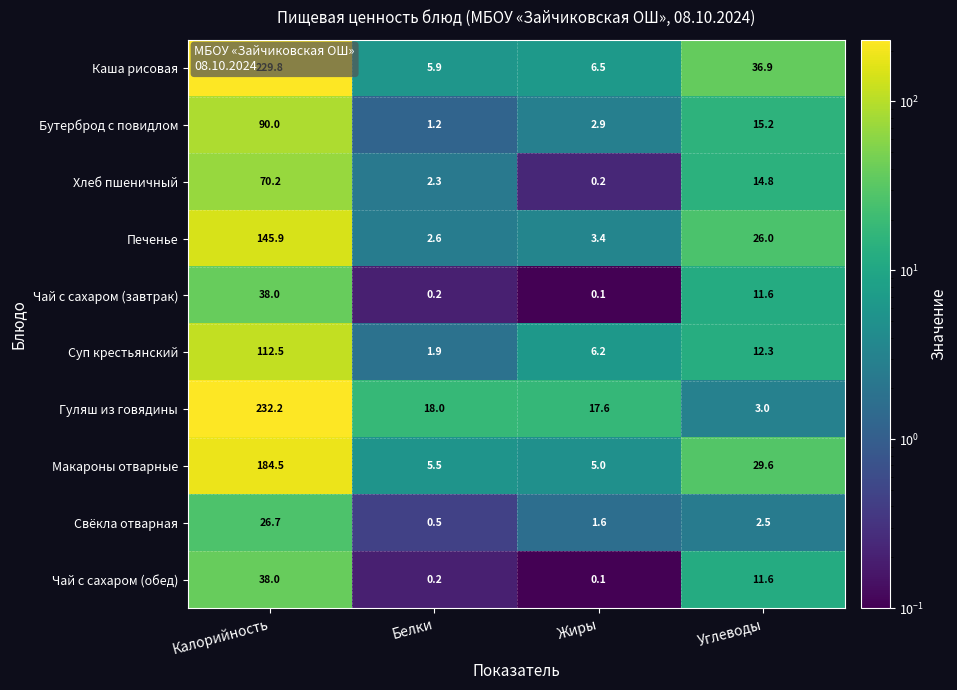

What is the sum of the Хлеб пшеничный values at Углеводы and Белки?

17.1